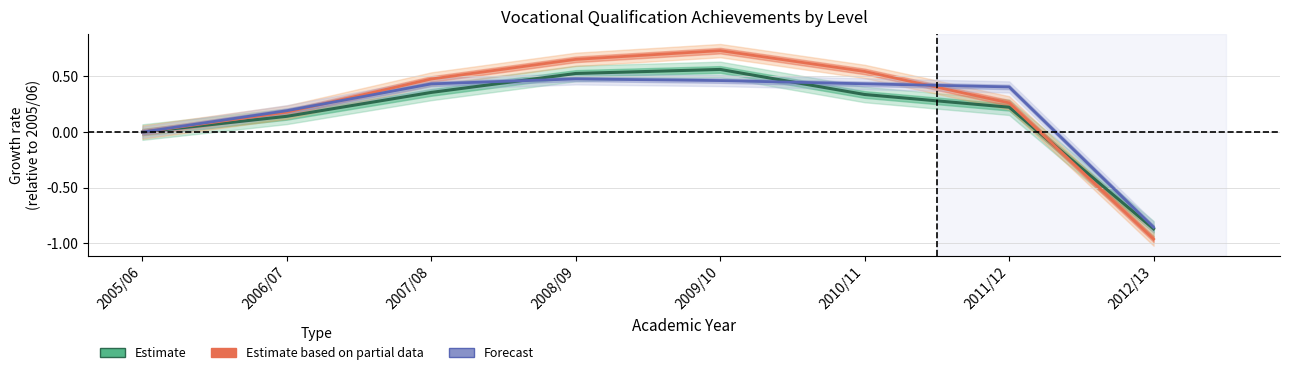

The Estimate series shows 0.5 at 2008/09. True or false?

True